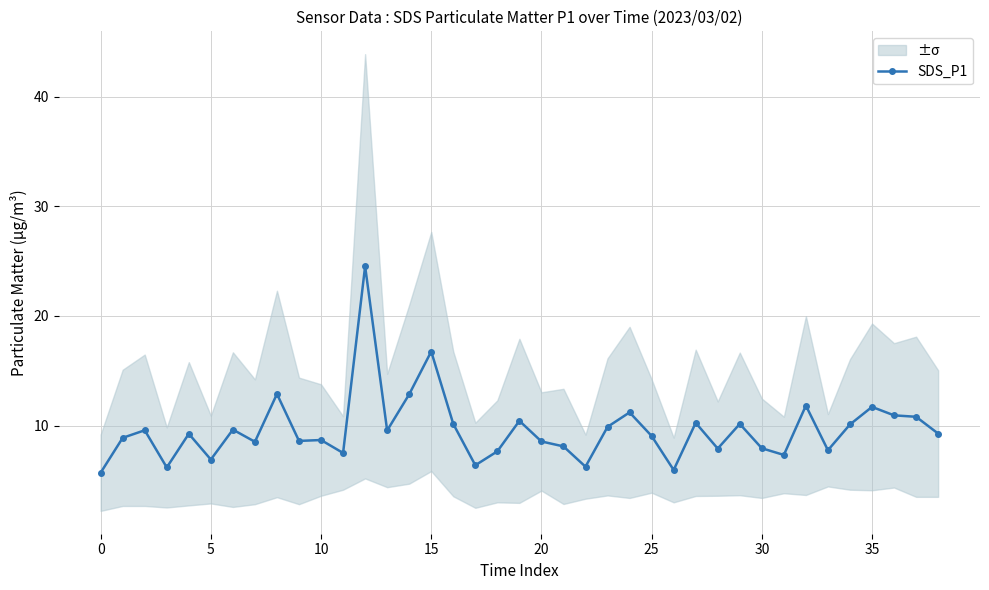

What is the sum of the values at 28 and 37?

18.7